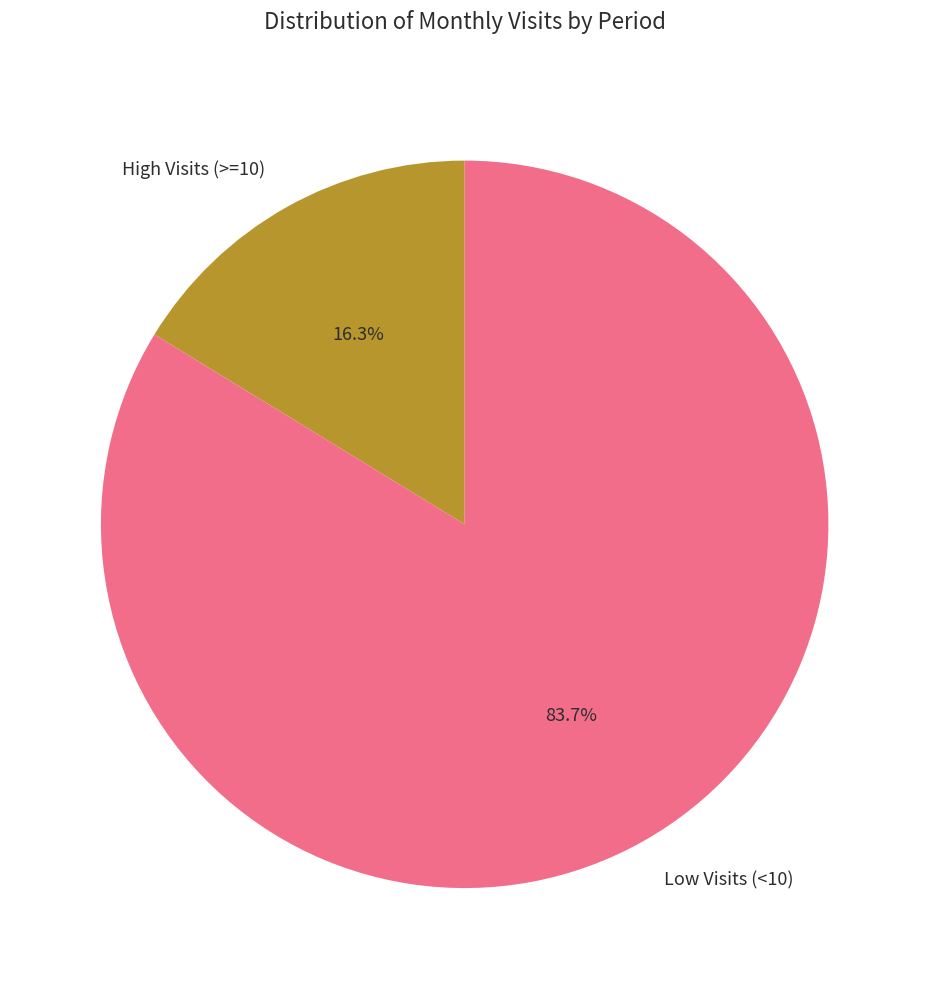

Is there any slice that represents more than half of the pie?

Yes